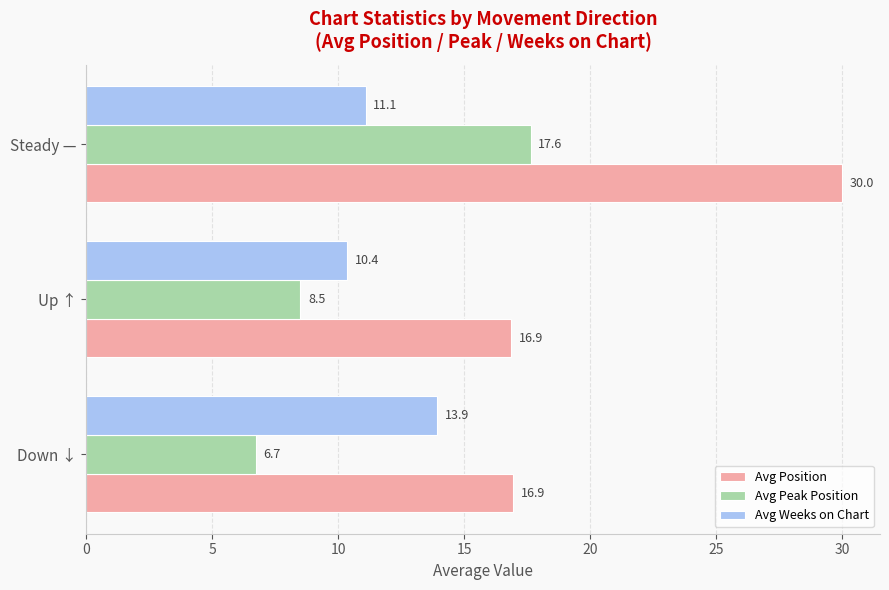

How many values in the Avg Weeks on Chart series exceed 11?

2